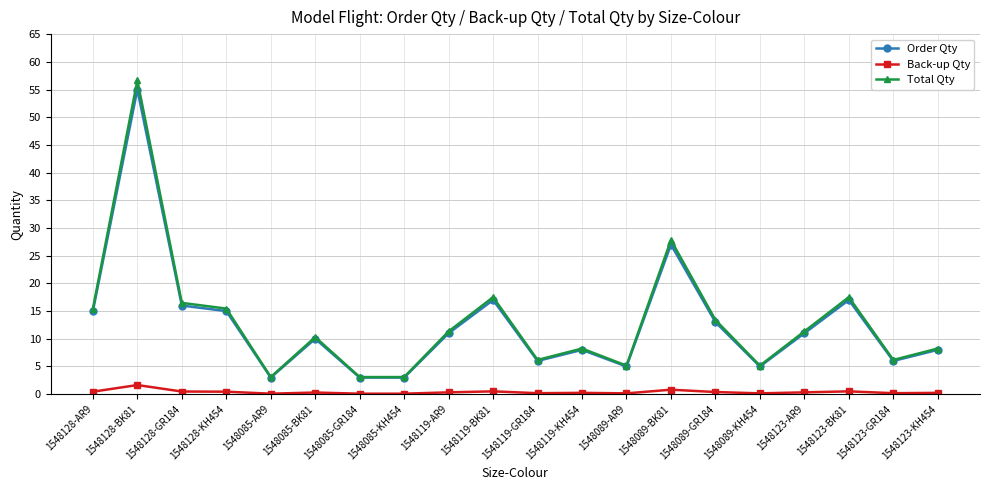

The Total Qty series shows 14.8 at 1548123-KH454. True or false?

False